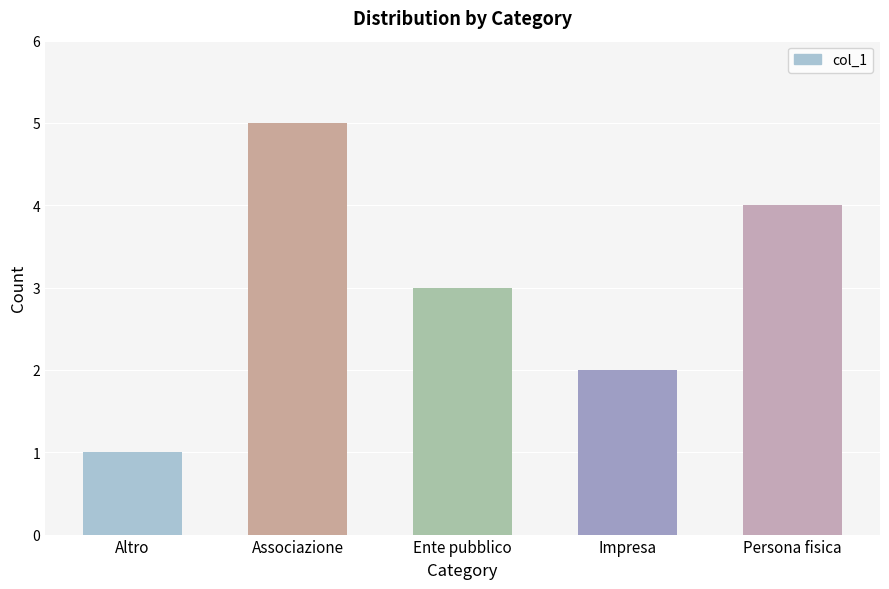

How many data points does each series have?

5